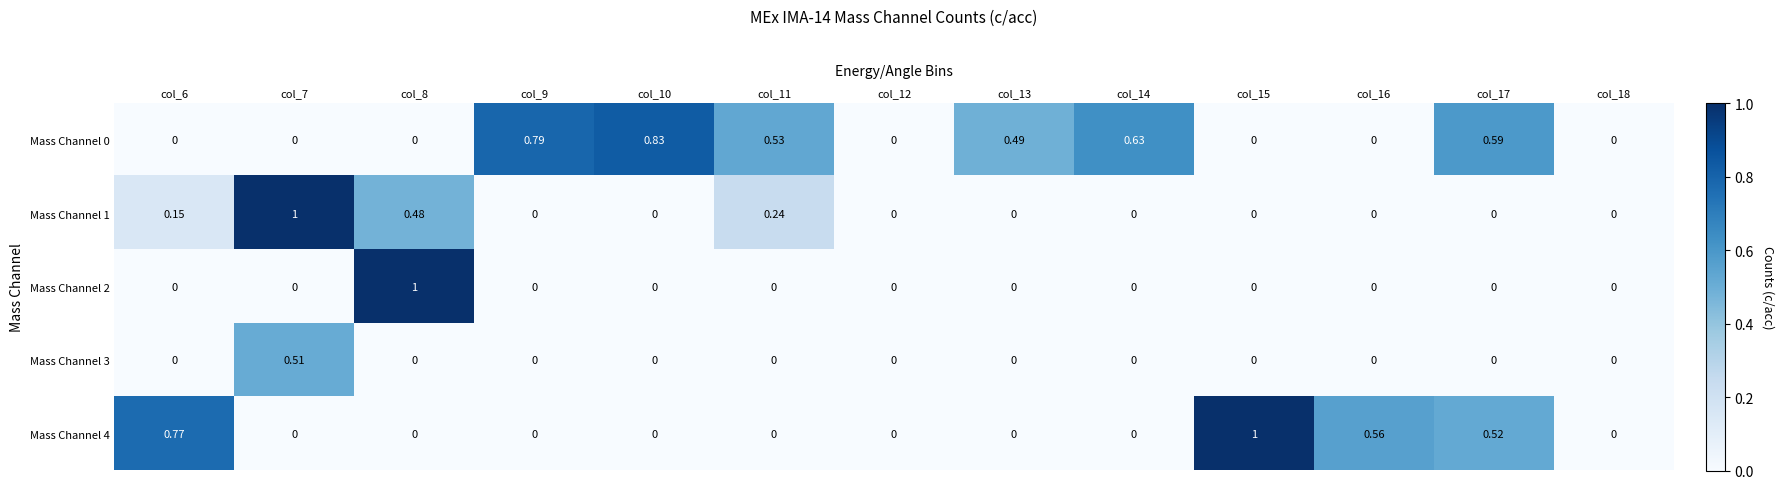

At which category is the sum across all series the highest?

col_7